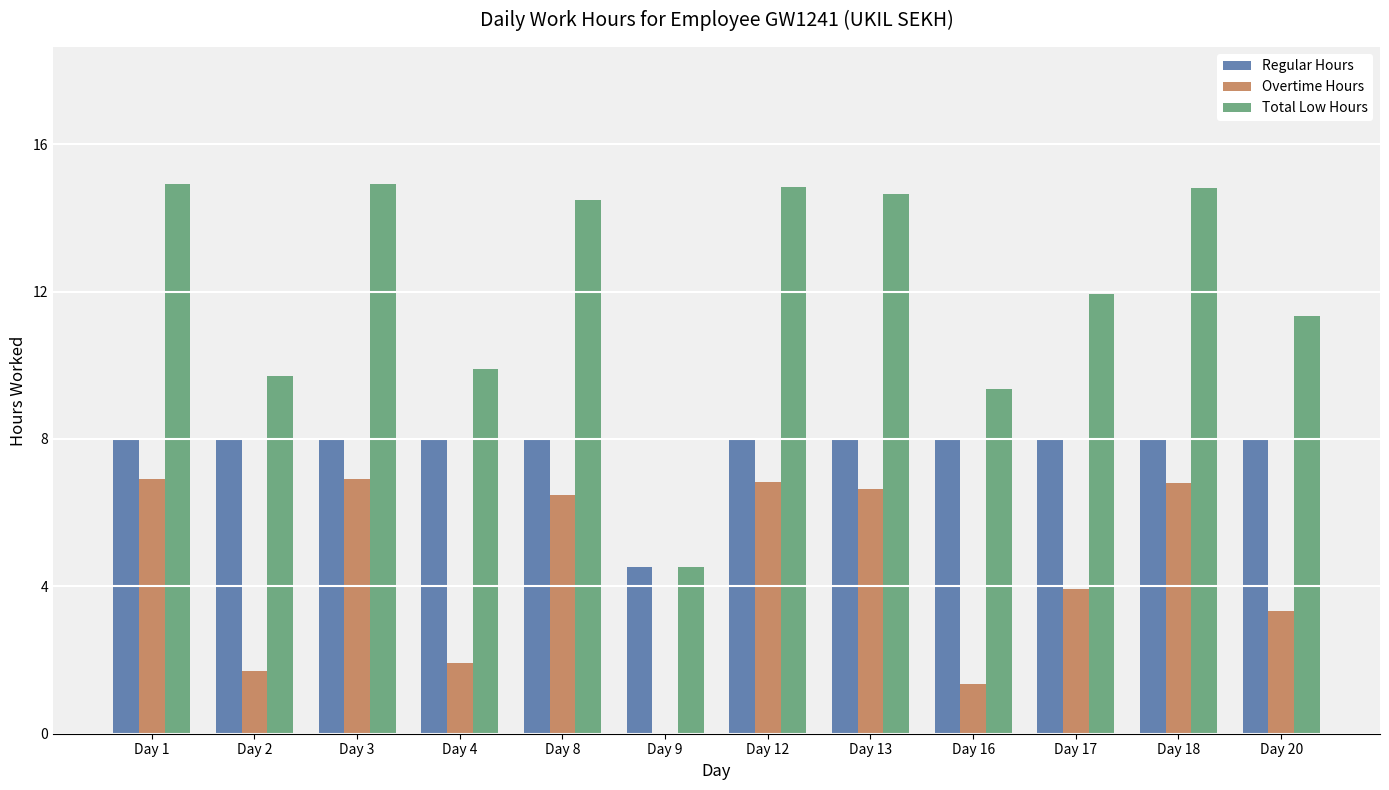

What is the highest value of the Total Low Hours series?

14.9